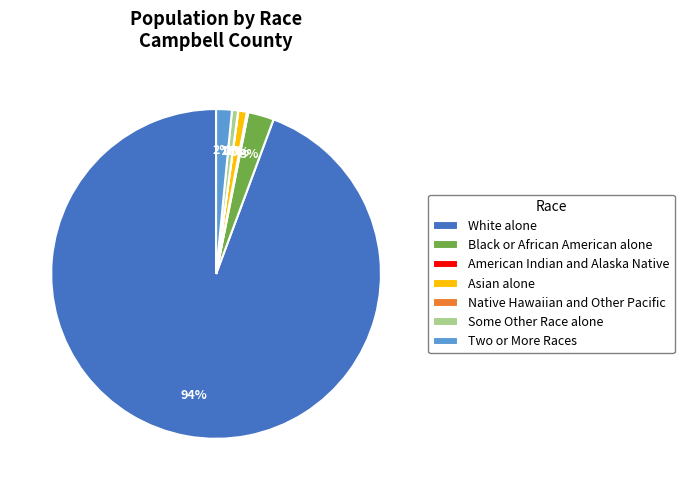

To the nearest percent, what percentage of the pie is Two or More Races?

2%